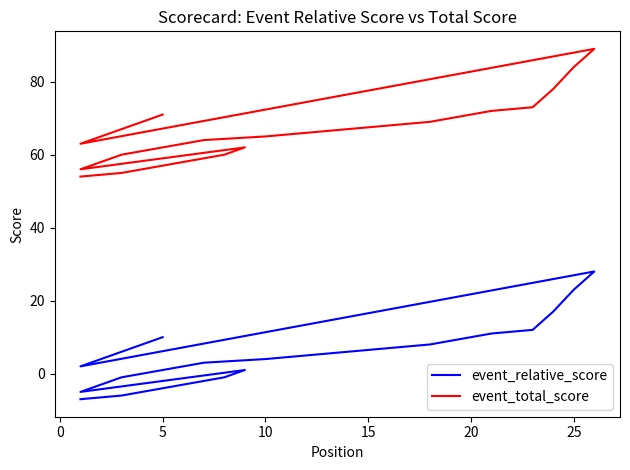

Is it true that event_total_score equals 107 at 25?

False